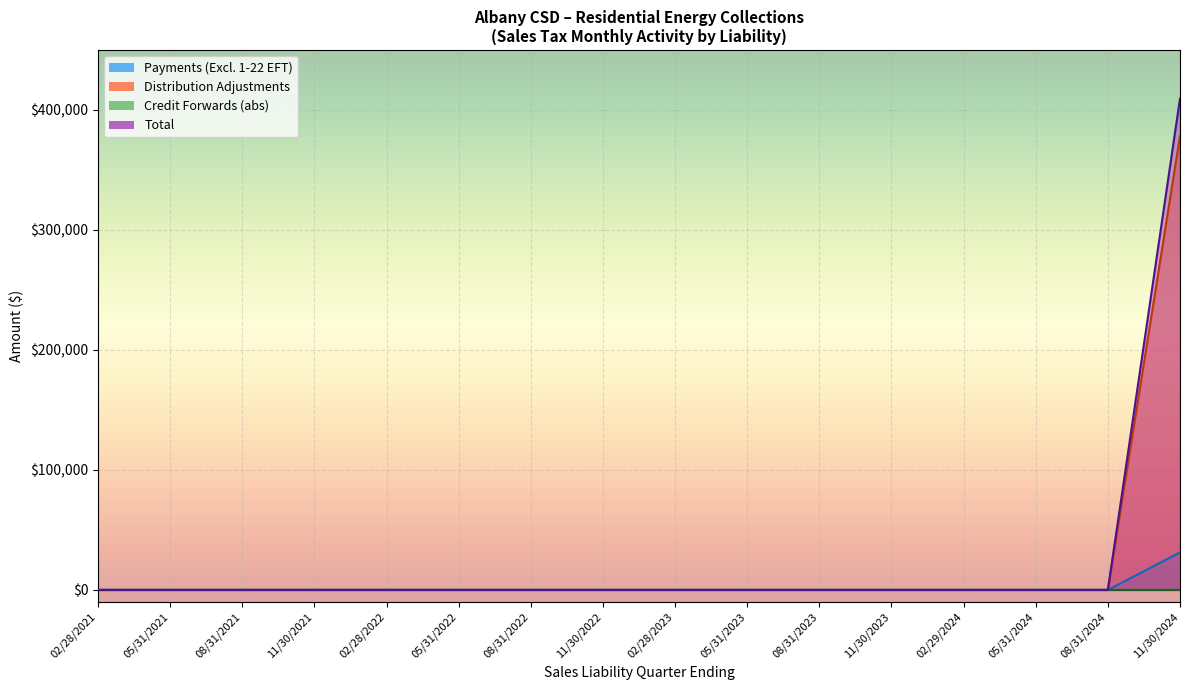

Which category has the lowest value in the Payments (Excluding 1-22 EFT) series?

02/28/2022